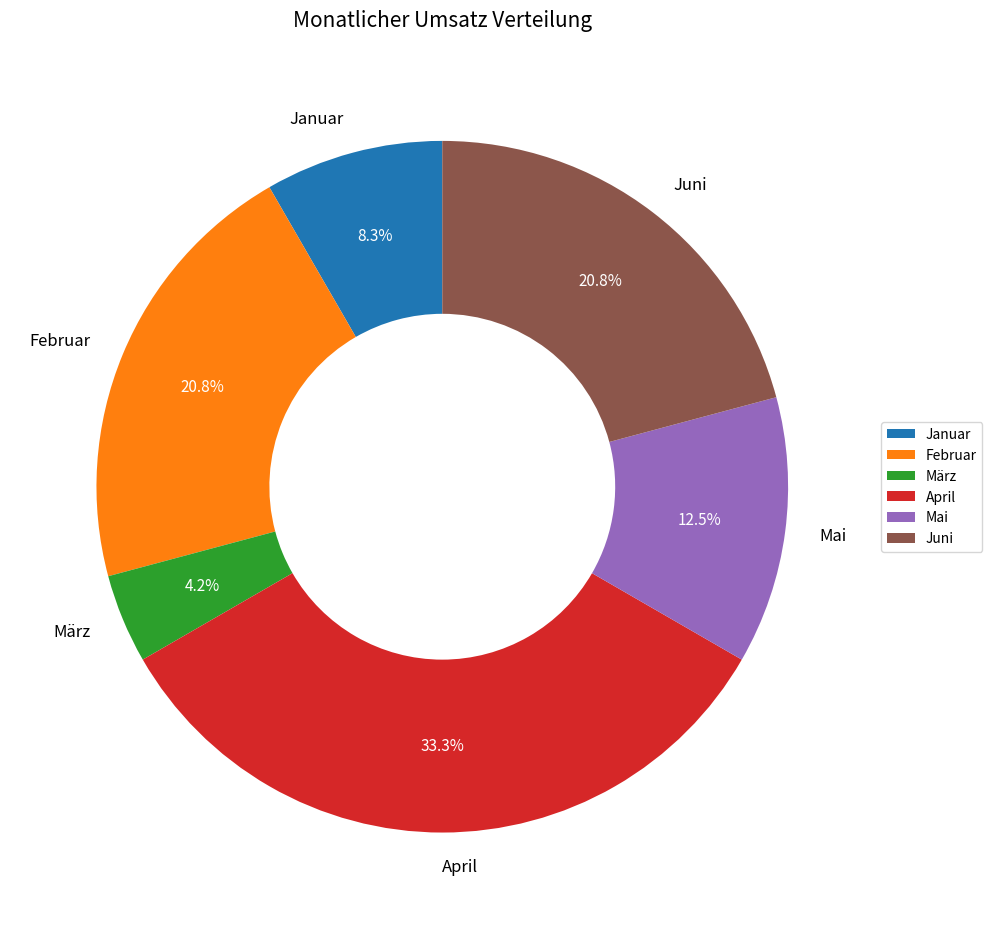

To the nearest percent, what portion does Januar represent?

8%